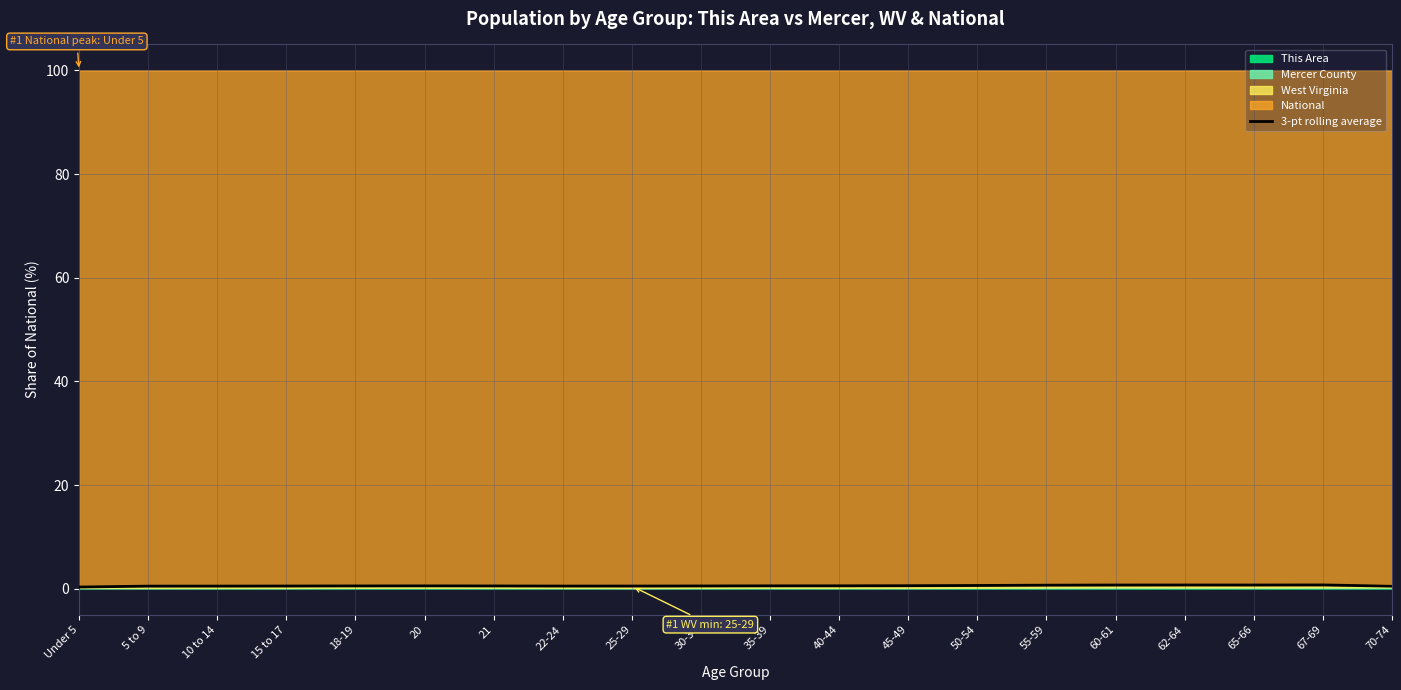

Where is the data nearest to the value 0?

Under 5